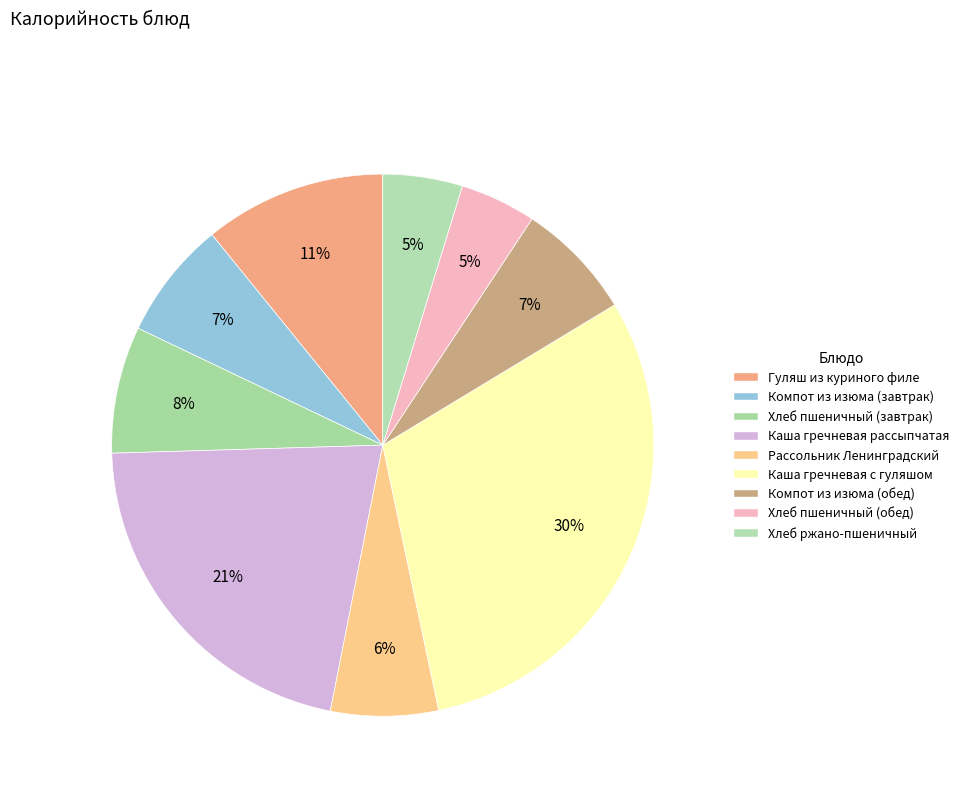

What is the ratio of the value at Компот из изюма (завтрак) to the value at Компот из изюма (обед)?

1.0